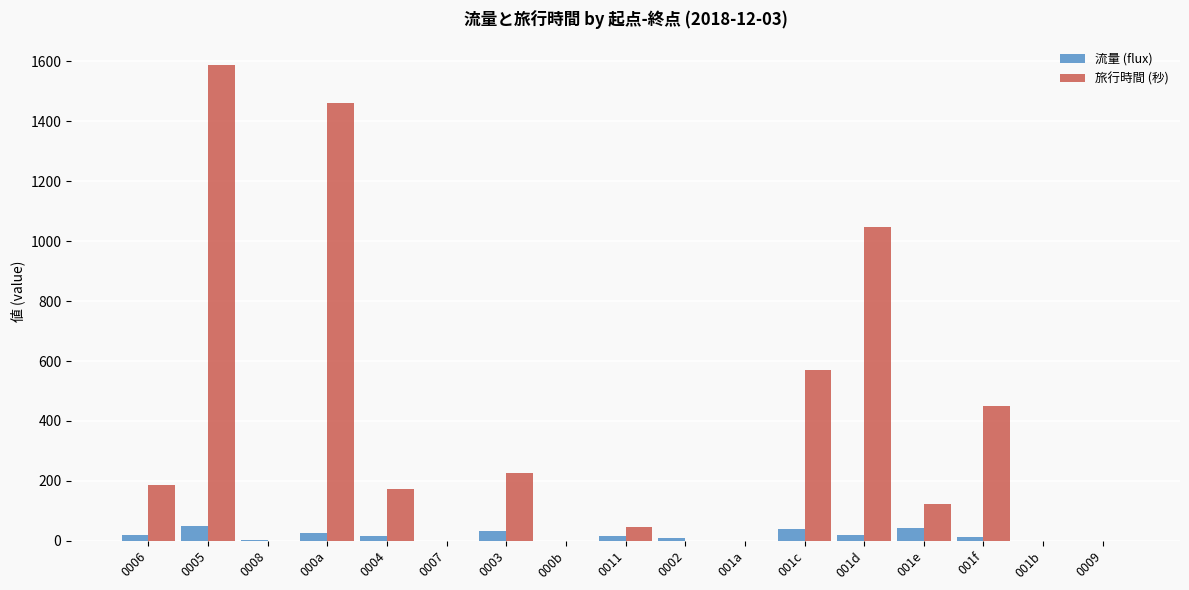

The value of 流量 (flux) at 000a is 27. True or false?

True